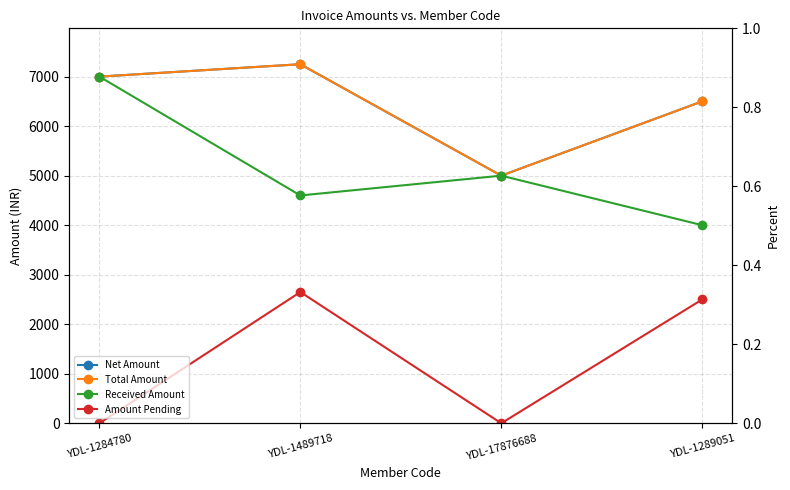

True or false: Amount Pending and Total Amount intersect in this chart.

False